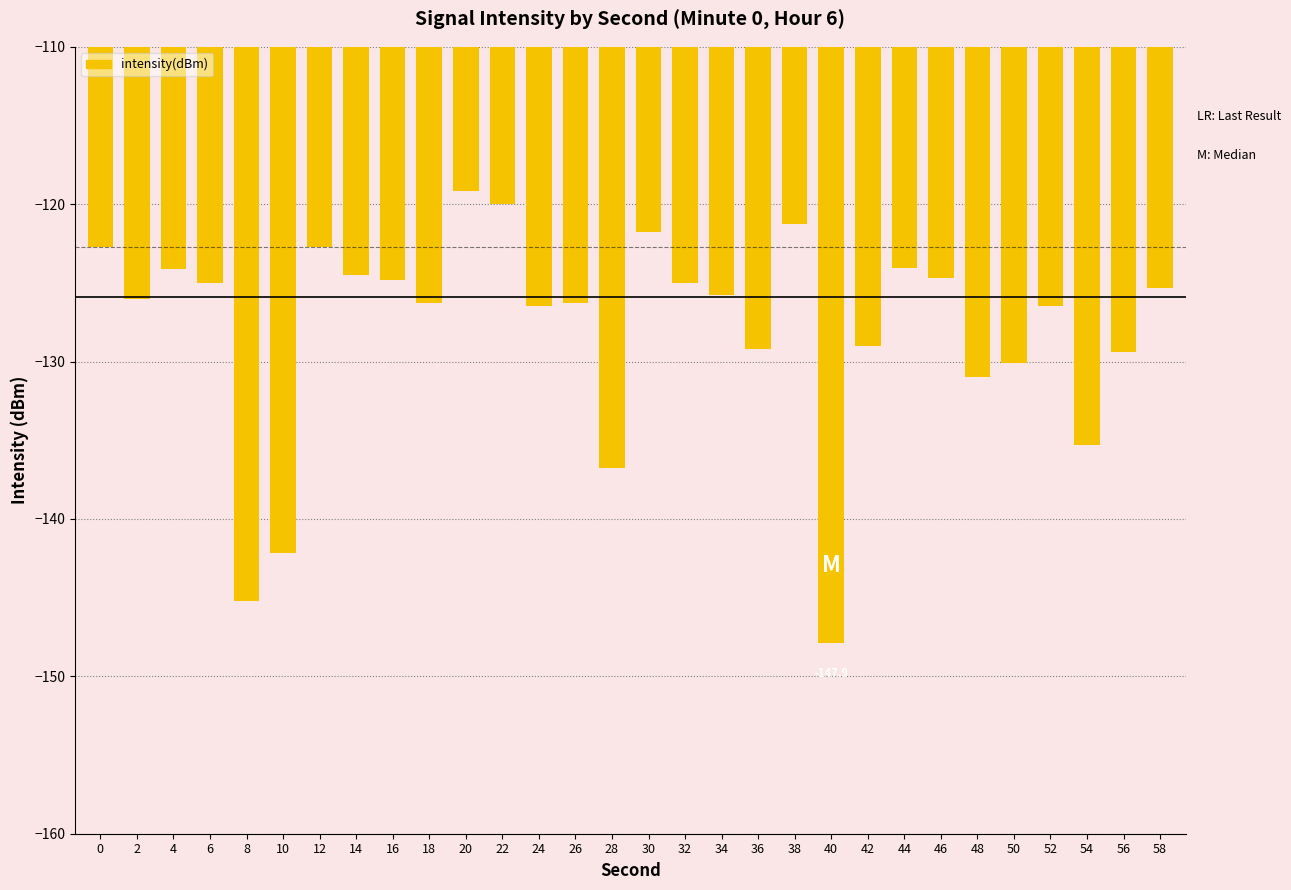

What is the minimum value shown in the chart?

-147.9